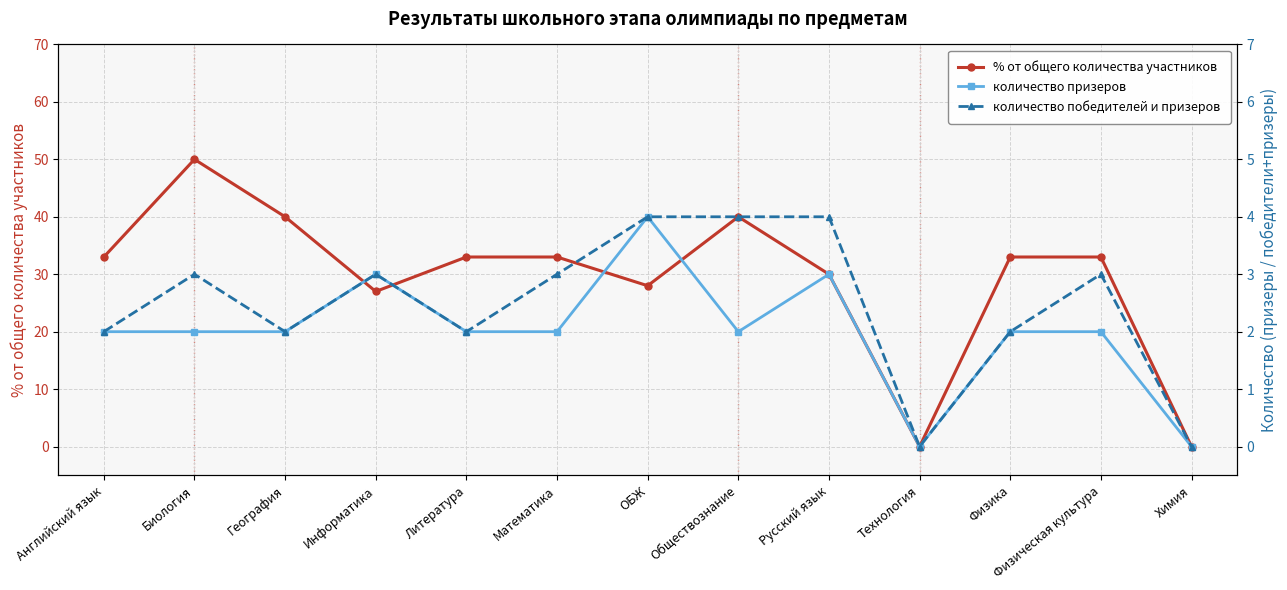

What is the value of the количество призеров point at the 8th from the left?

2